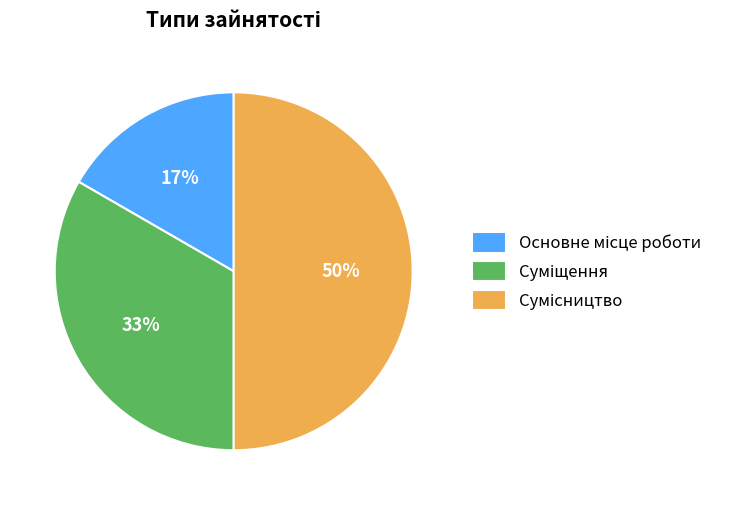

How many segments does this pie chart have?

3